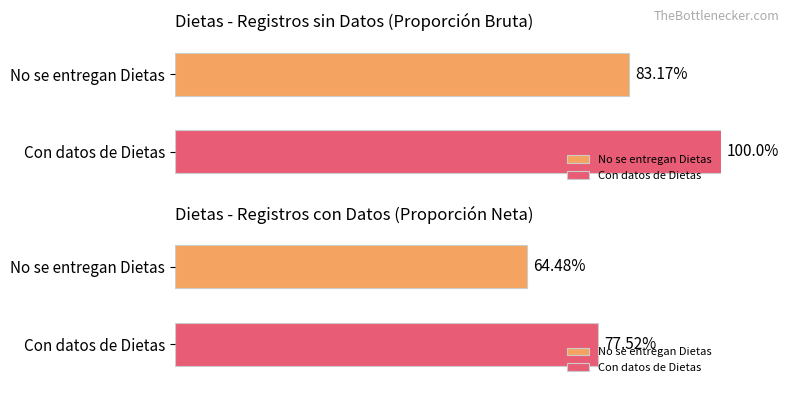

True or false: the data shows 41 at ID 11.

False